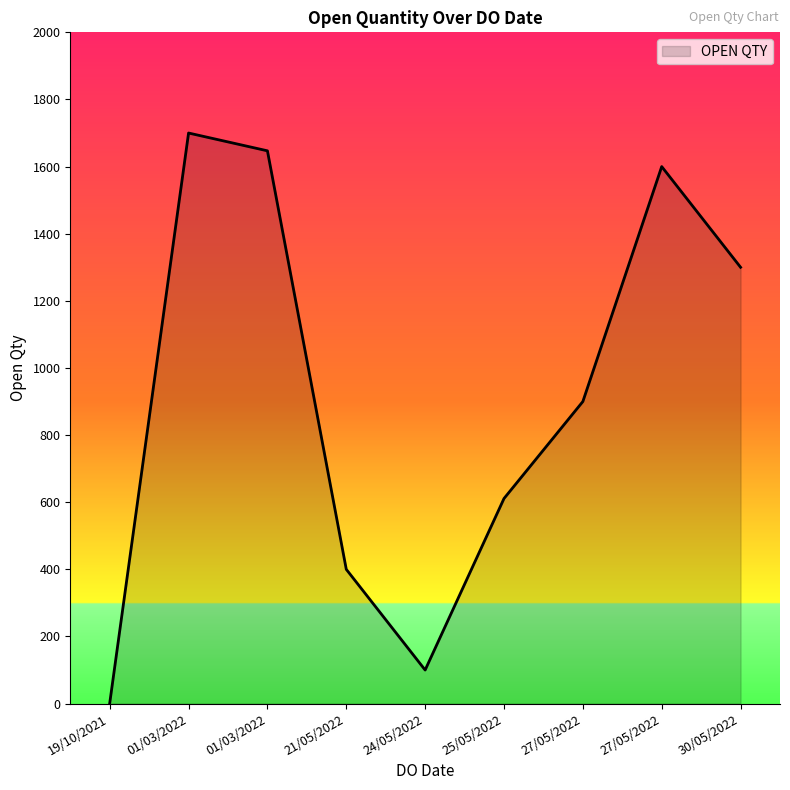

Which category has the lowest value across all series?

19/10/2021